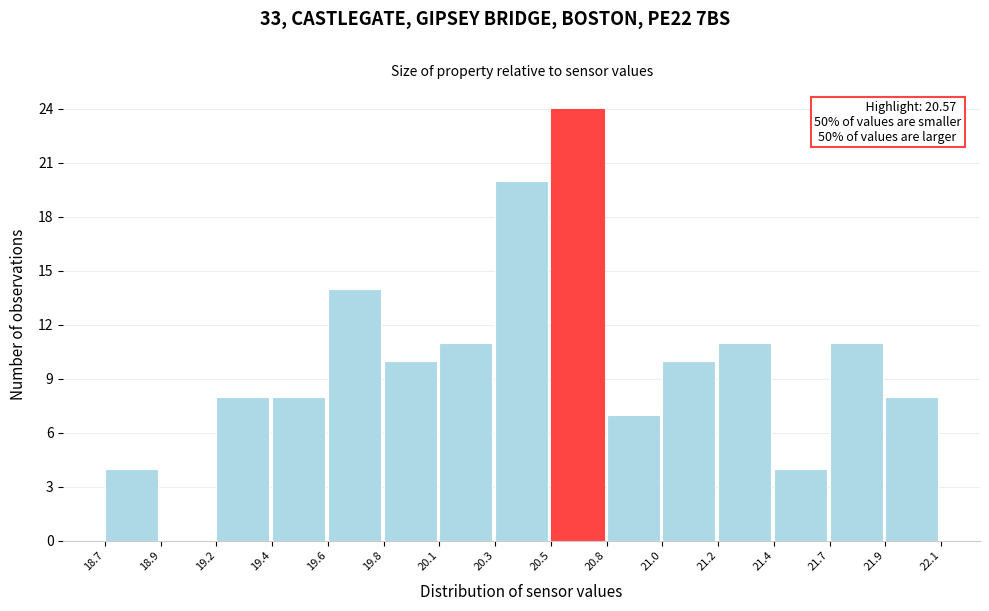

Reading right to left, list all the values displayed in this chart.

21.9=8	21.7=11	21.4=4	21.2=11	21.0=10	20.8=7	20.5=24	20.3=20	20.1=11	19.8=10	19.6=14	19.4=8	19.2=8	18.9=0	18.7=4